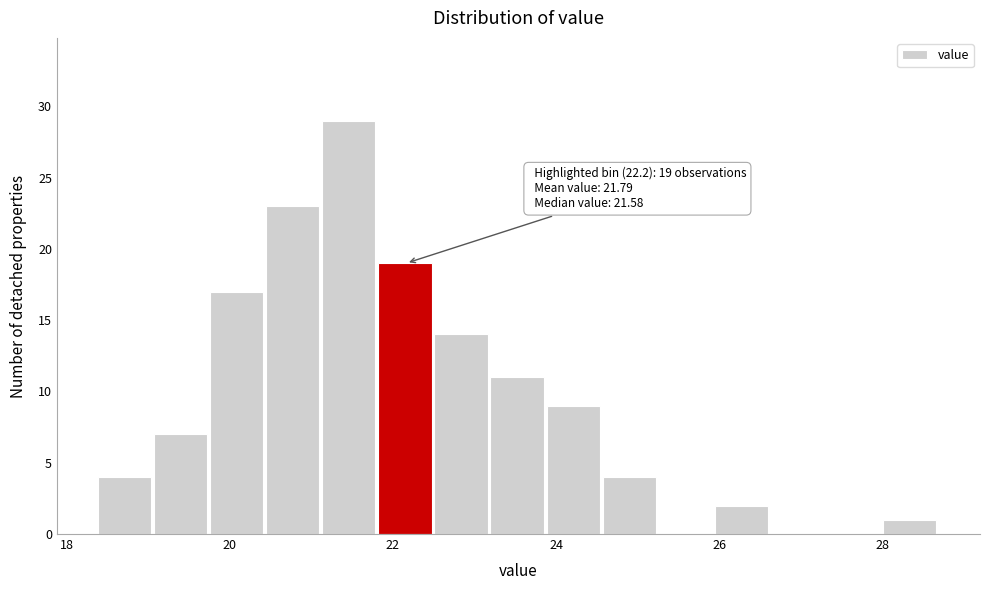

Read against the x-axis, roughly where is the centre of the tallest bar?

21.4